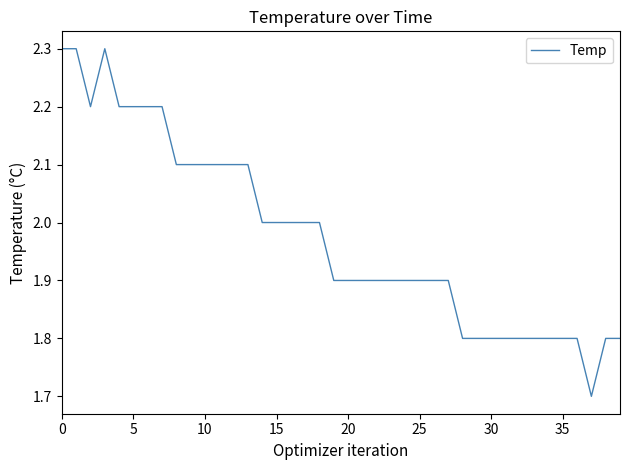

What is the minimum value shown in the chart?

1.7